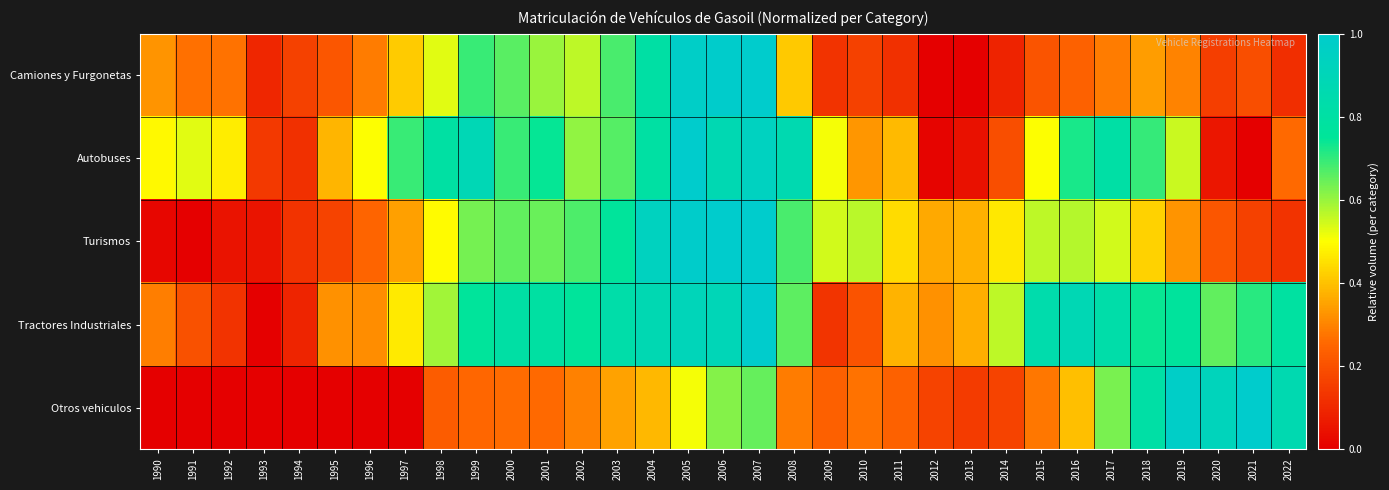

Which series changed the most between 1996 and 2019?

Otros vehiculos